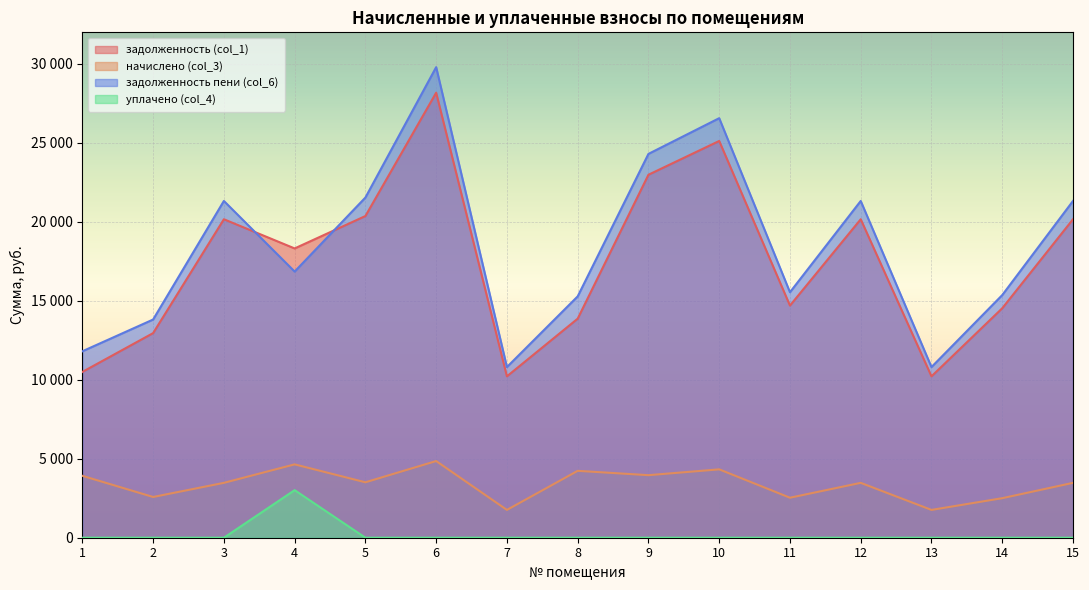

Reading left to right, what are all the values shown in this chart?

задолженность (col_1): 10498.2	12955.9	20165.2	18316.8	20368.8	28176.8	10218.4	13869.9	22982.8	25121.5	14699.5	20165.2	10218.4	14529.8	20165.2
начислено (col_3): 3919.5	2579.8	3474.9	4644.9	3510.0	4855.5	1760.8	4235.4	3960.4	4329.0	2533.1	3474.9	1760.8	2503.8	3474.9
задолженность пени (col_6): 11804.7	13815.8	21323.5	16852.4	21538.8	29795.3	10805.4	15281.7	24303.0	26564.5	15543.8	21323.5	10805.4	15364.4	21323.5
уплачено (col_4): 0.0	0.0	0.0	3012.7	0.0	0.0	0.0	0.0	0.0	0.0	0.0	0.0	0.0	0.0	0.0